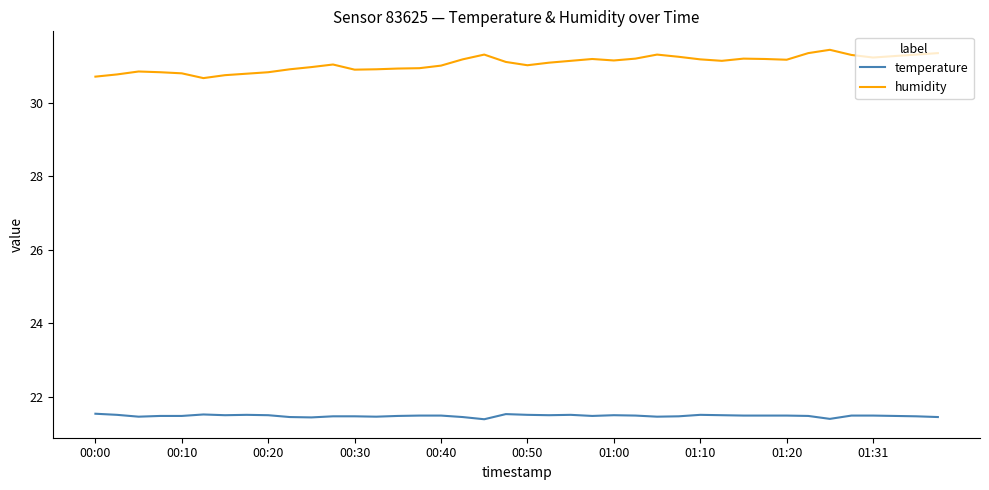

True or false: temperature and humidity intersect in this chart.

False